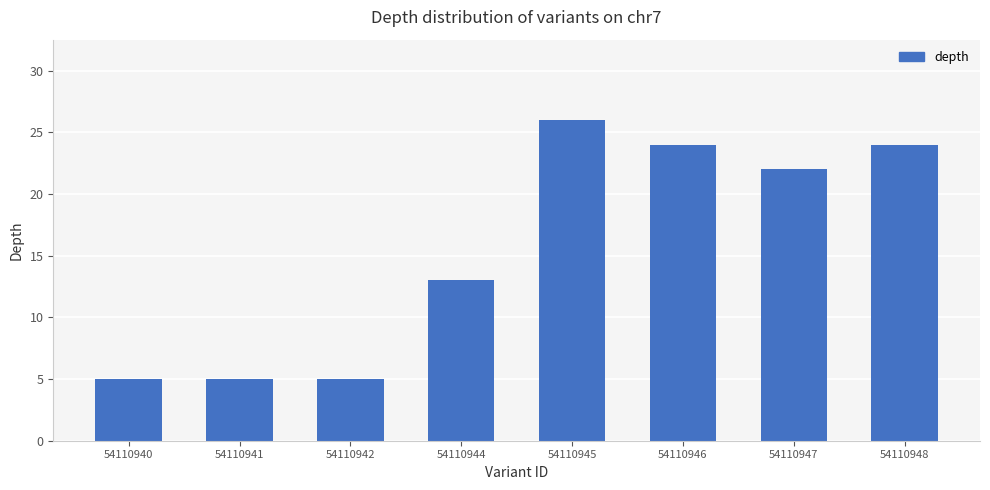

Where does the data first go above 22?

54110945